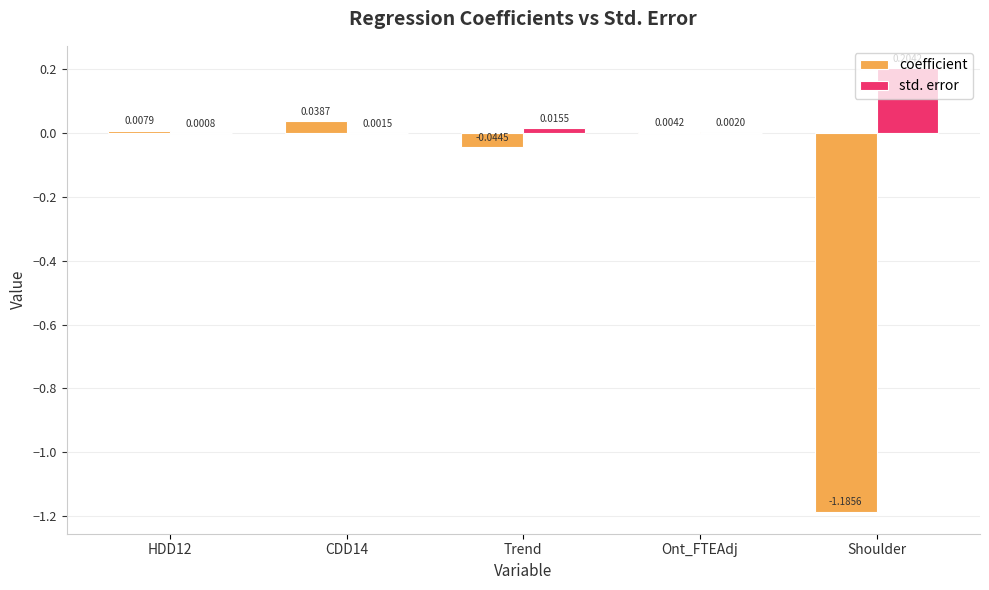

Where is coefficient nearest to the value 0?

Ont_FTEAdj